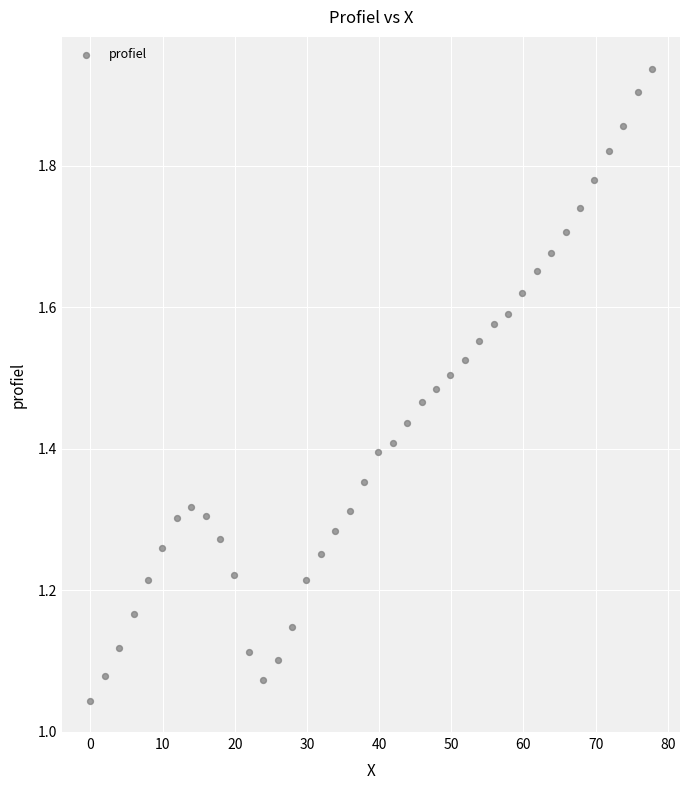

What is the range of X values (max minus min)?

77.8